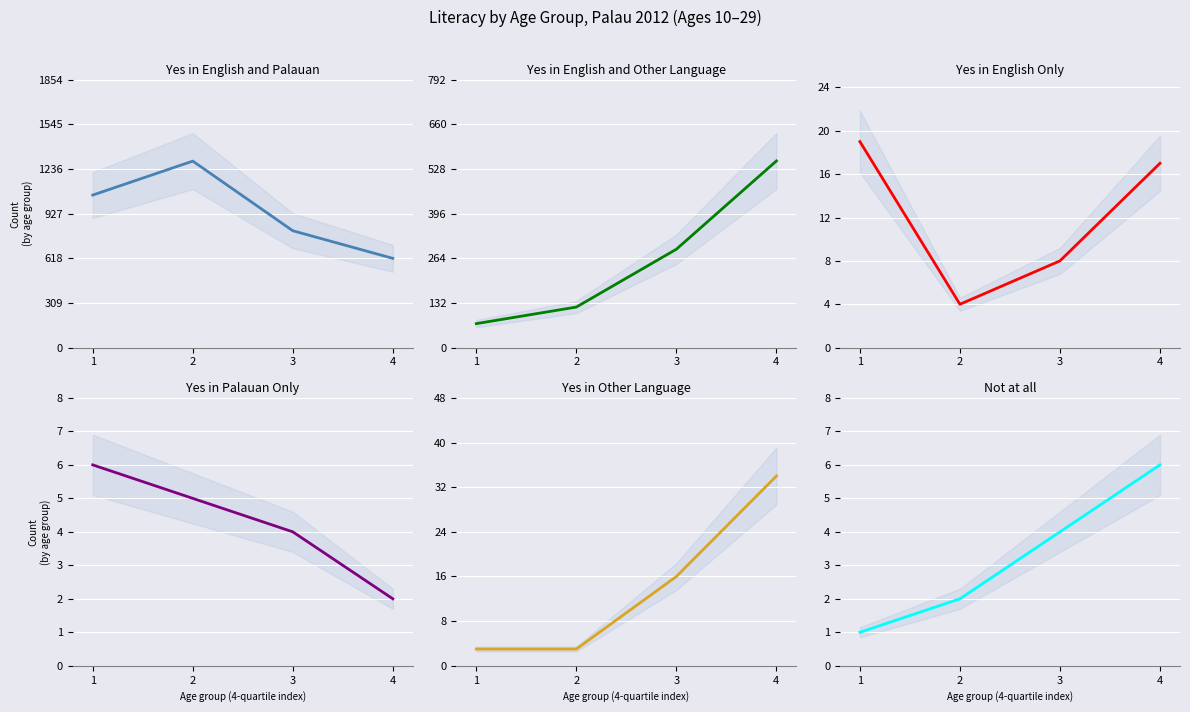

Is it true that Not at all equals 1 at 1?

True